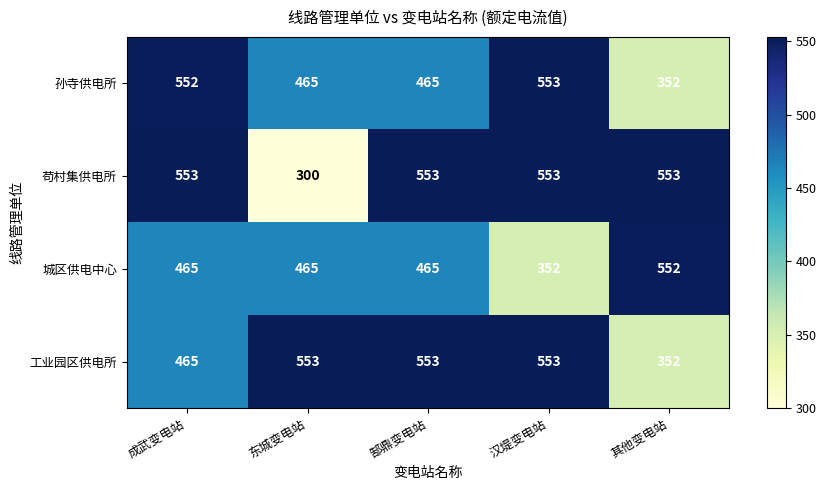

At which category is the sum across all series the highest?

郜鼎变电站